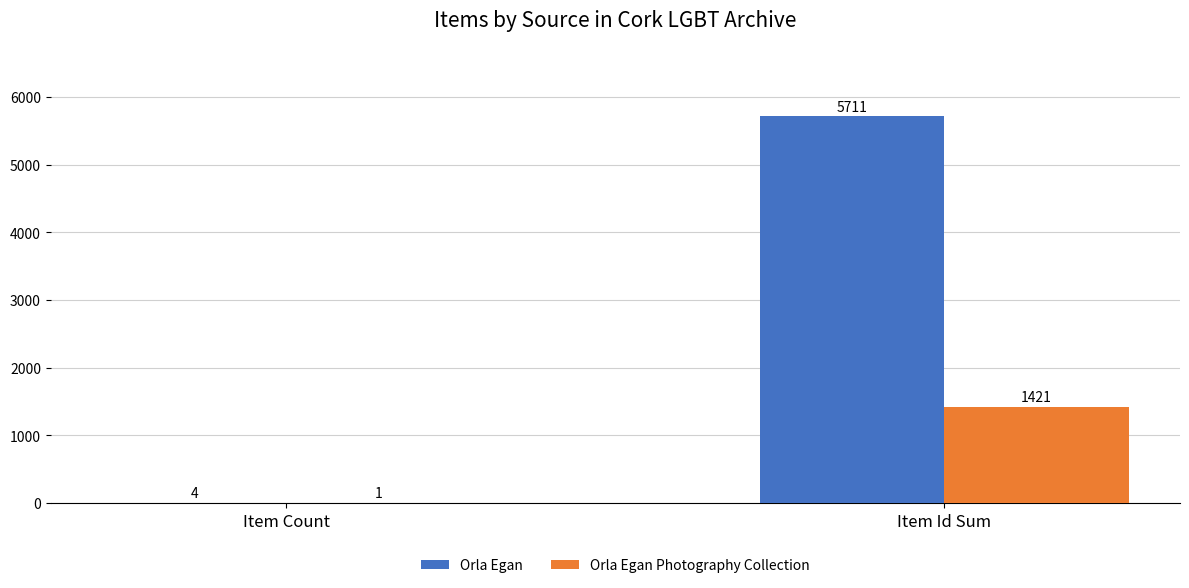

Is the value of Orla Egan Photography Collection at Item Id Sum greater than the value of Orla Egan at Item Id Sum?

No